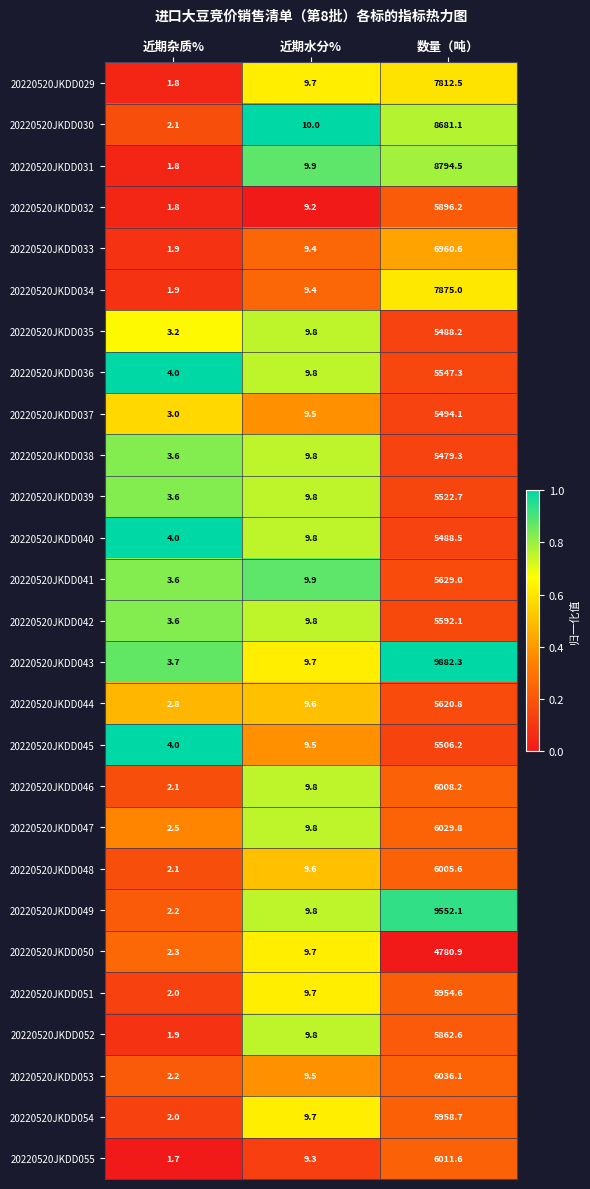

What is the highest value of the 20220520JKDD048 series?

6005.6